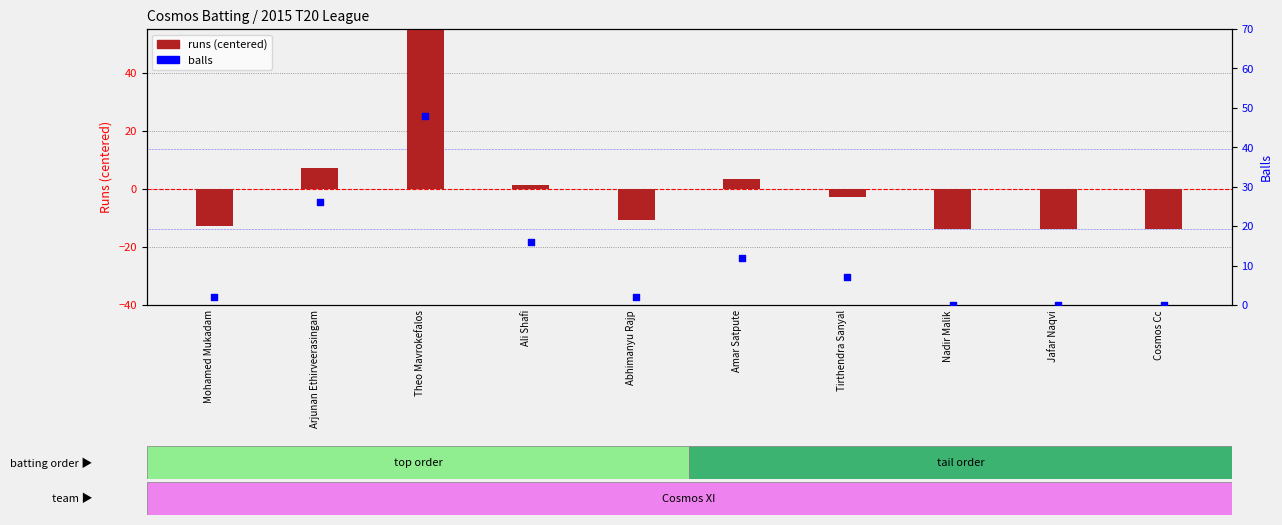

Which series has the largest total across all categories?

balls